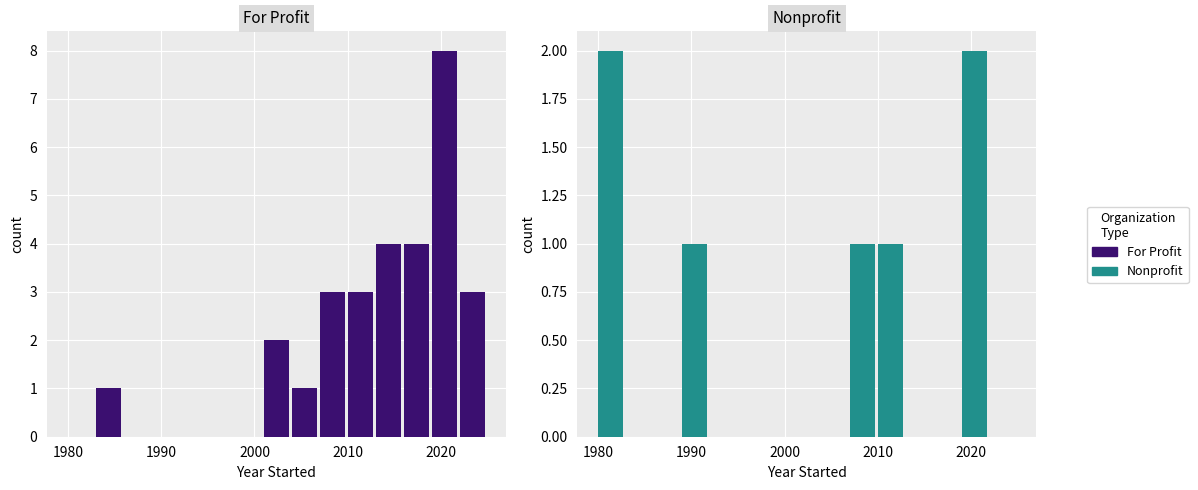

What is the difference between the maximum and second lowest values in the Nonprofit series?

2